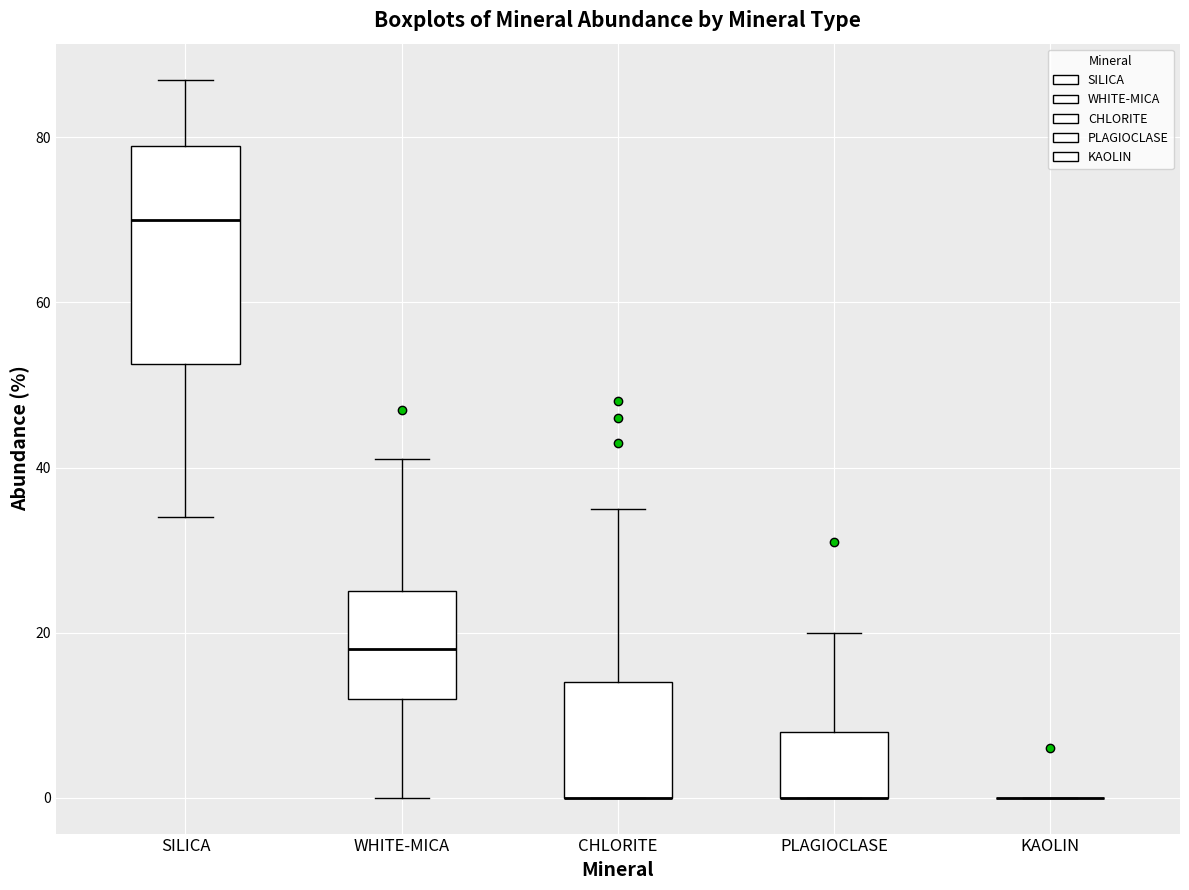

Reading left to right, transcribe this box plot: for each box, give where its median line is, the range the box spans, and where its two whiskers end, as read against the y-axis. The values are not printed on the chart, so give them approximately, as read against the axis.

SILICA: median 70, box 52 to 80, whiskers 34 to 88
WHITE-MICA: median 18, box 12 to 26, whiskers 0 to 42
CHLORITE: median 0 (drawn on the box's lower edge), box 0 to 14, whiskers 0 to 36
PLAGIOCLASE: median 0 (drawn on the box's lower edge), box 0 to 8, whiskers 0 to 20
KAOLIN: box collapsed to a line at 0, whiskers 0 to 0